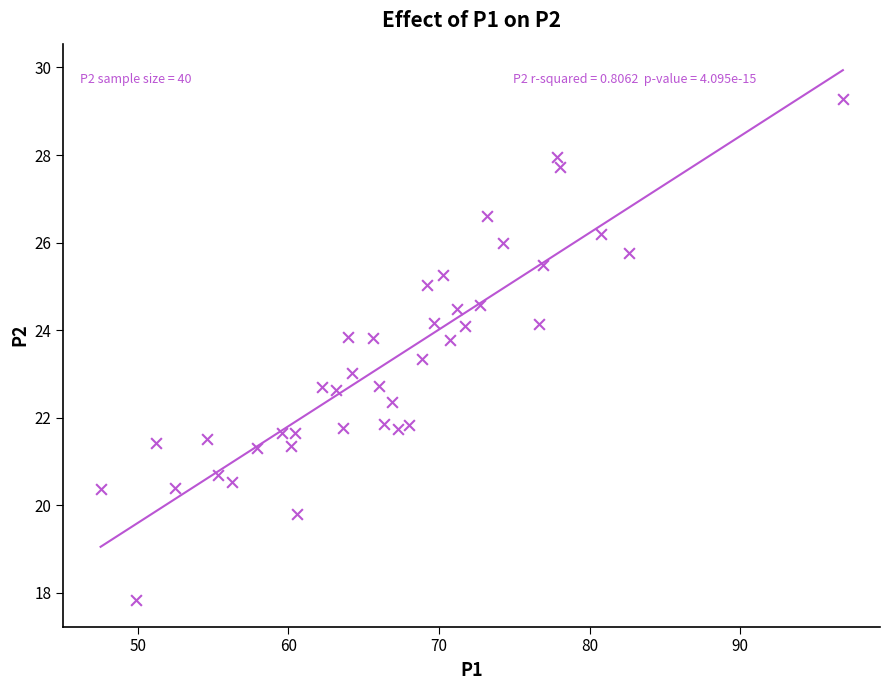

What is the range of X values (max minus min)?

49.3